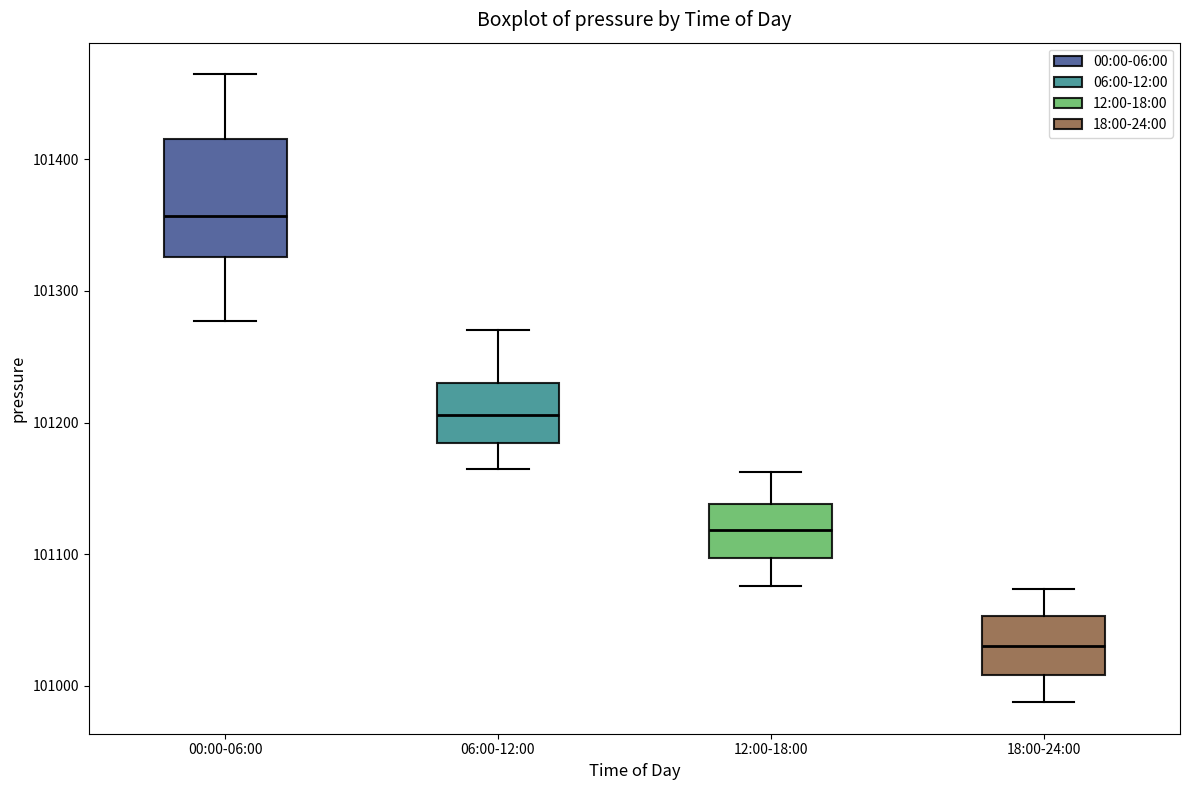

Reading left to right, read every box against the y-axis: the position of its median line, the range the box covers, and the ends of its whiskers. The values are not printed on the chart, so give them approximately, as read against the axis.

00:00-06:00: median 101360, box 101330 to 101420, whiskers 101280 to 101460
06:00-12:00: median 101210, box 101180 to 101230, whiskers 101160 to 101270
12:00-18:00: median 101120, box 101100 to 101140, whiskers 101080 to 101160
18:00-24:00: median 101030, box 101010 to 101050, whiskers 100990 to 101070